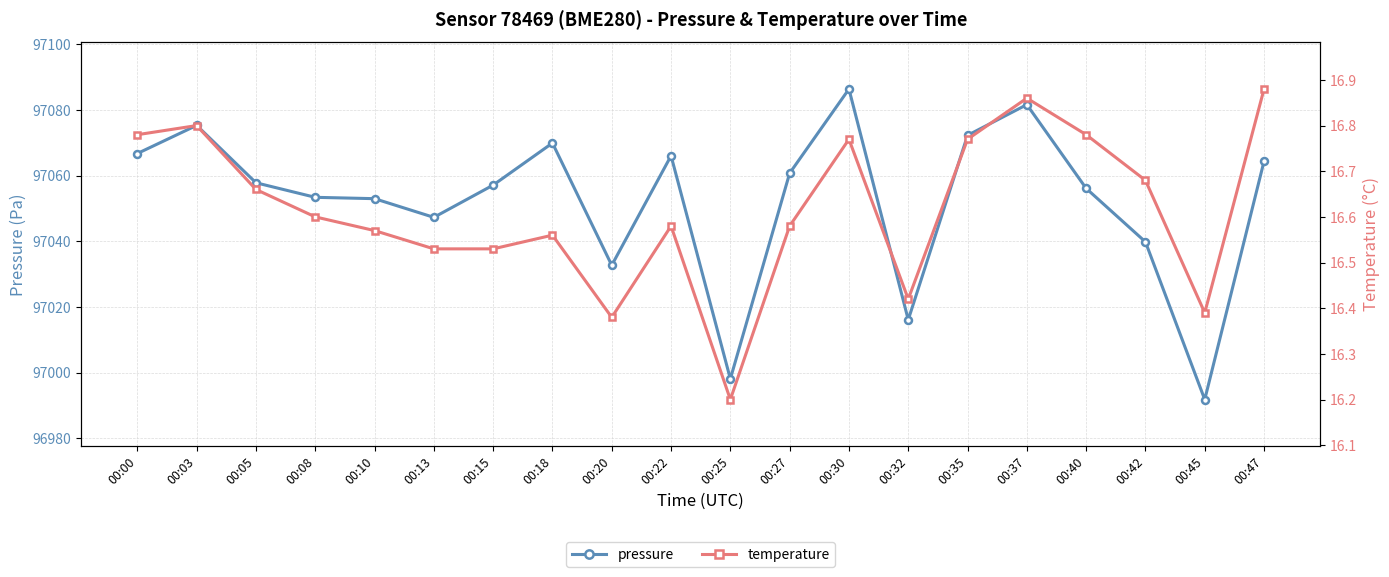

What is the total value across all series at 00:15?

97073.7